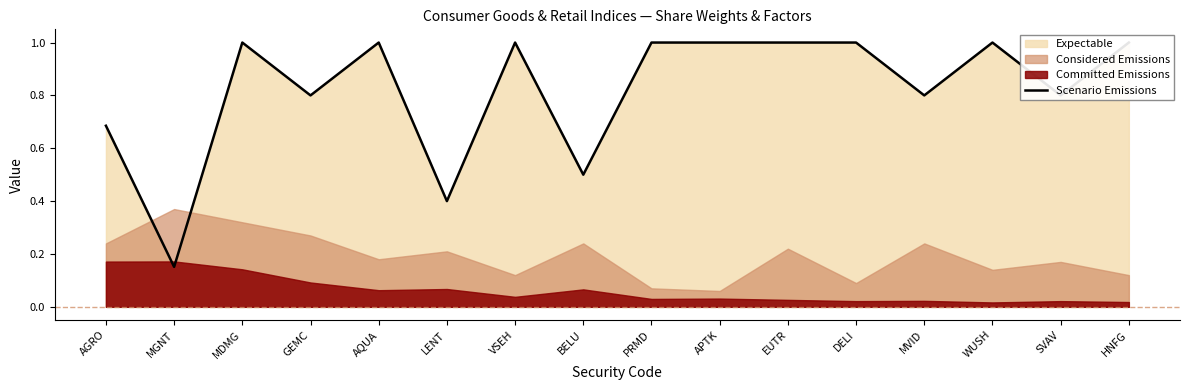

True or false: the data shows 1.6 at AQUA.

False